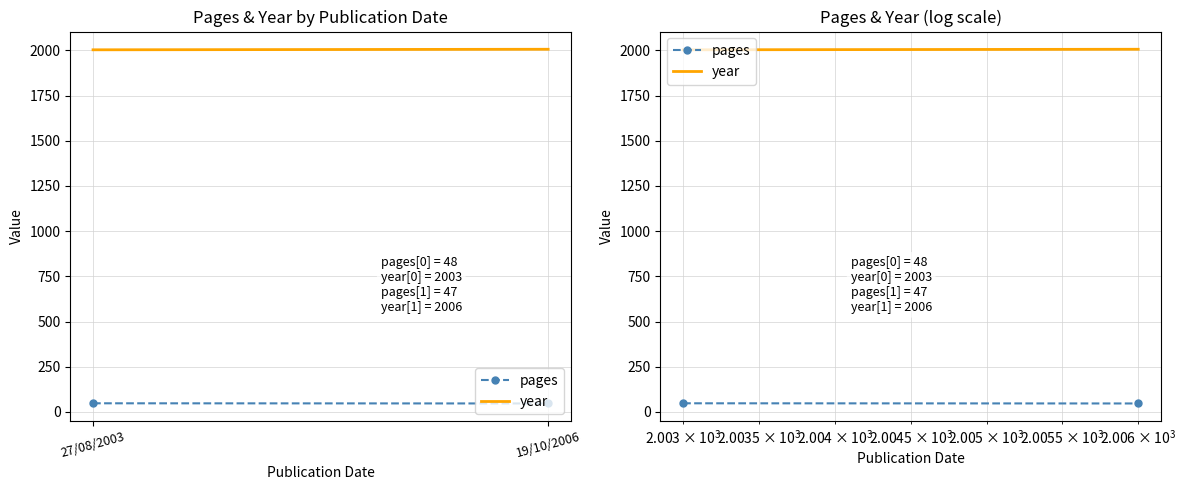

Count the year values in the range 2003 to 2006.

2